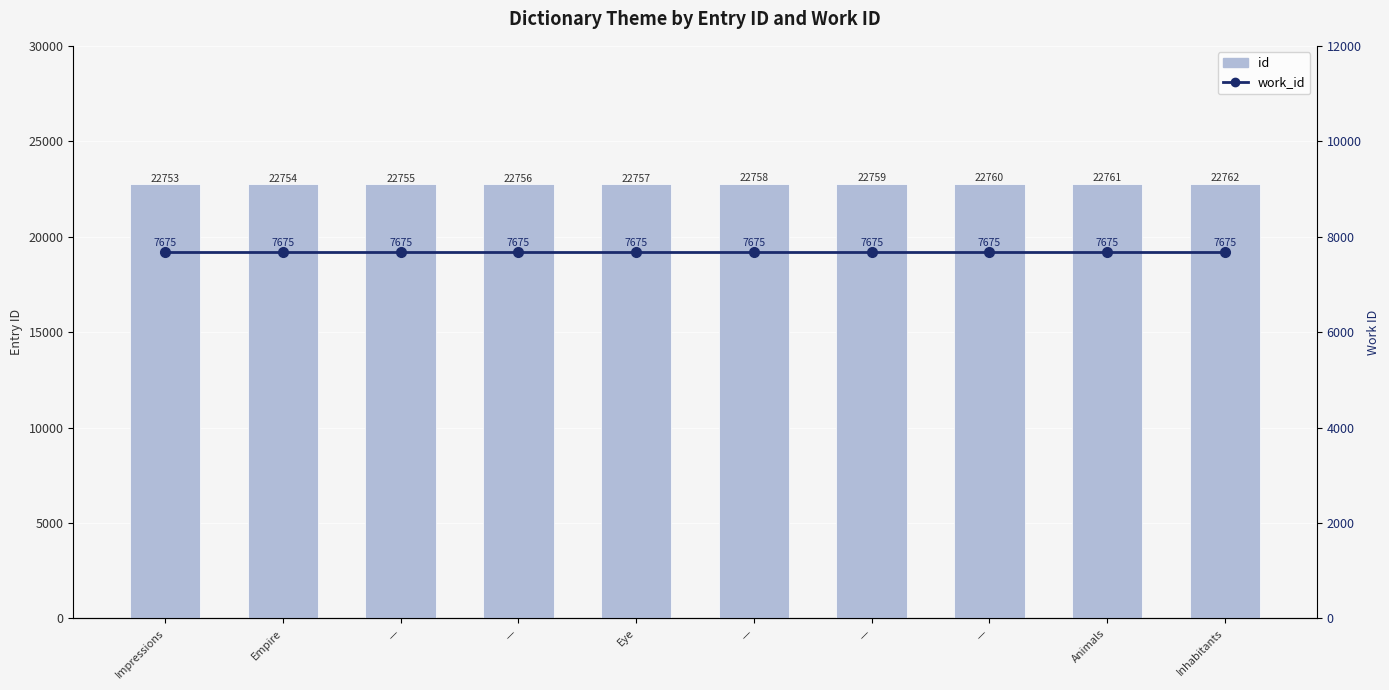

At how many categories does at least one series exceed 12952?

10